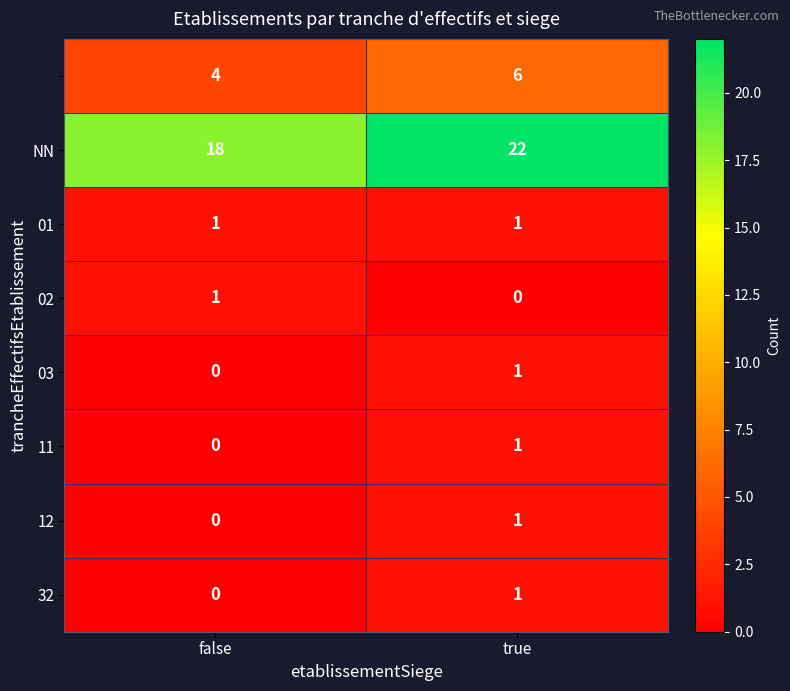

What is the maximum value shown in the chart?

22